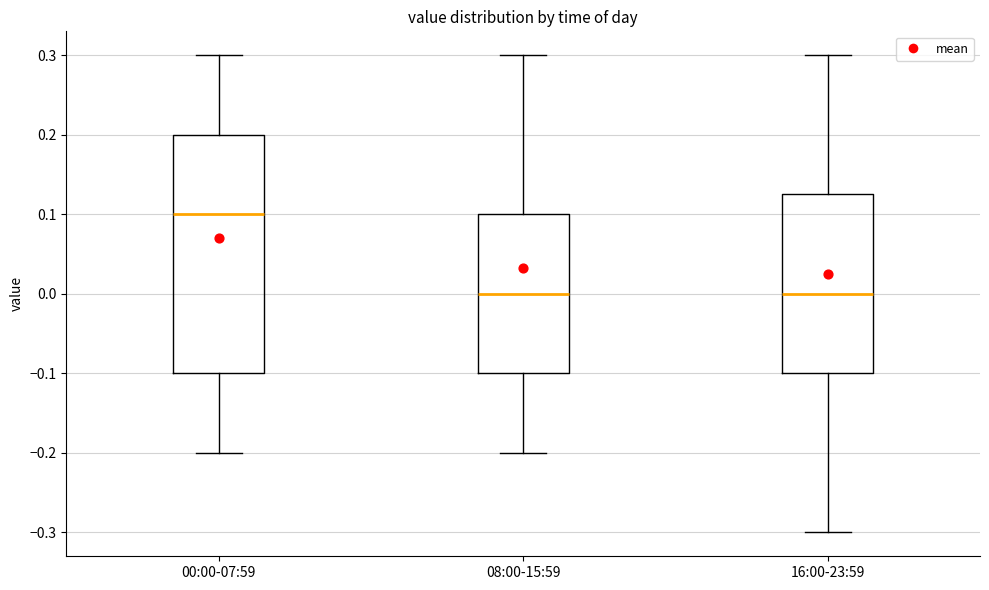

Where is the lower edge of the box for 16:00-23:59 on the y-axis? The values are not printed on the chart, so give them approximately, as read against the axis.

-0.10